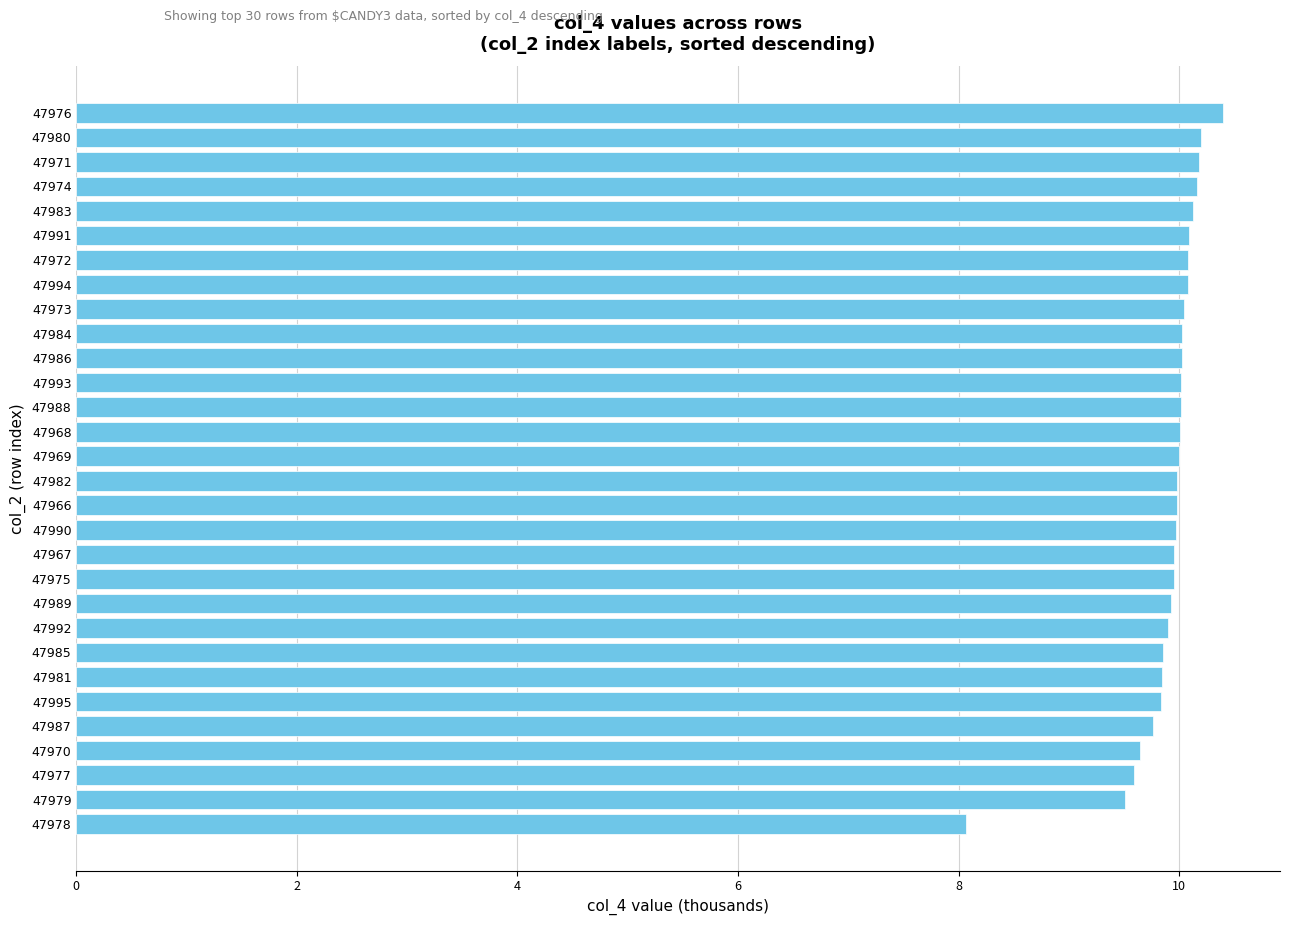

What is the difference between the maximum and minimum values?

2.3